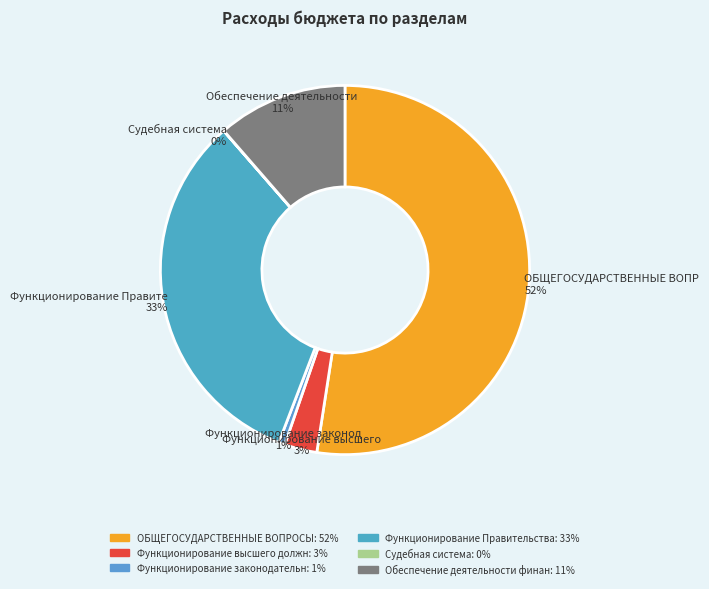

Which slice is the largest?

ОБЩЕГОСУДАРСТВЕННЫЕ ВОПРОСЫ